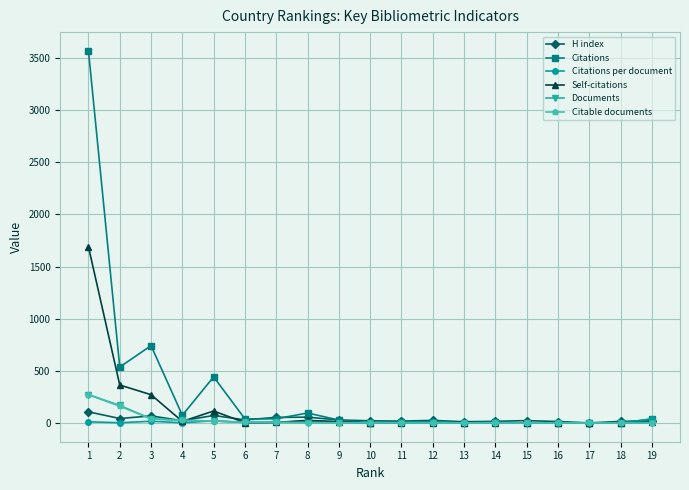

The value of Citations at 5 is 443.0. True or false?

True